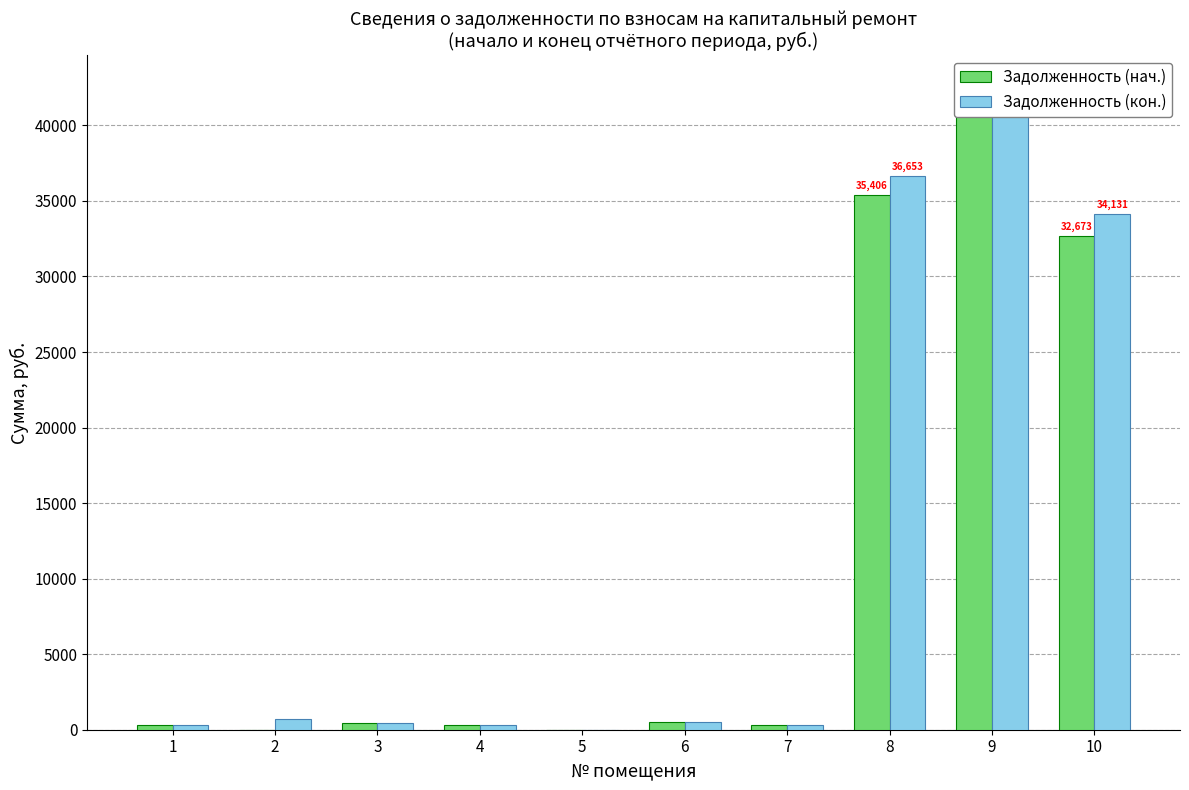

At how many categories does at least one series exceed 7343?

3